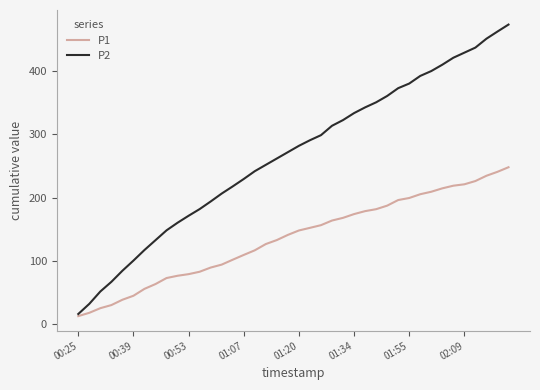

Which series has the widest spread of values?

P2